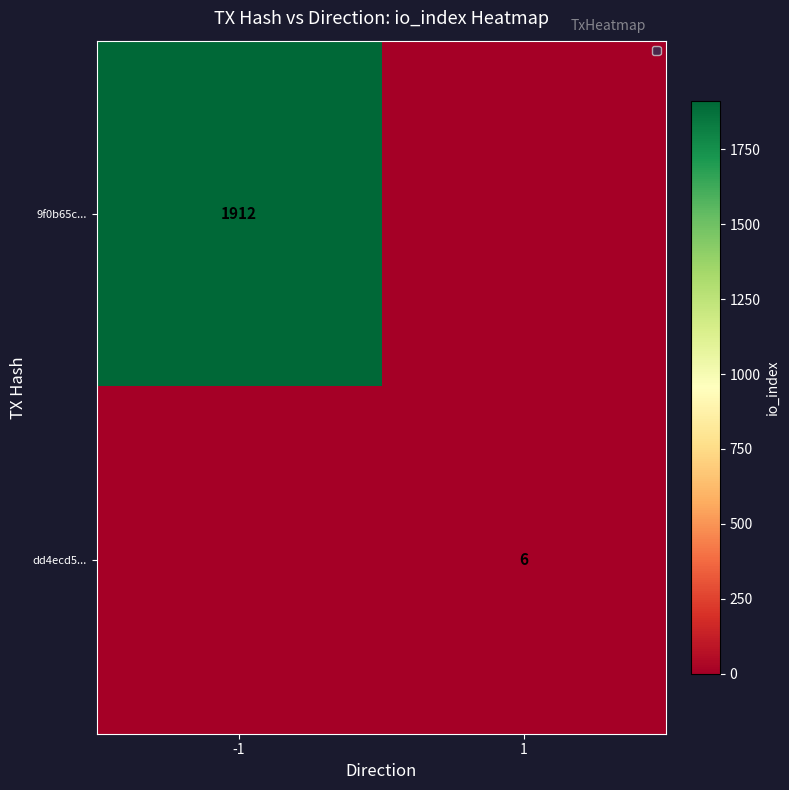

Is it true that 9f0b65c... equals 1051 at -1?

False